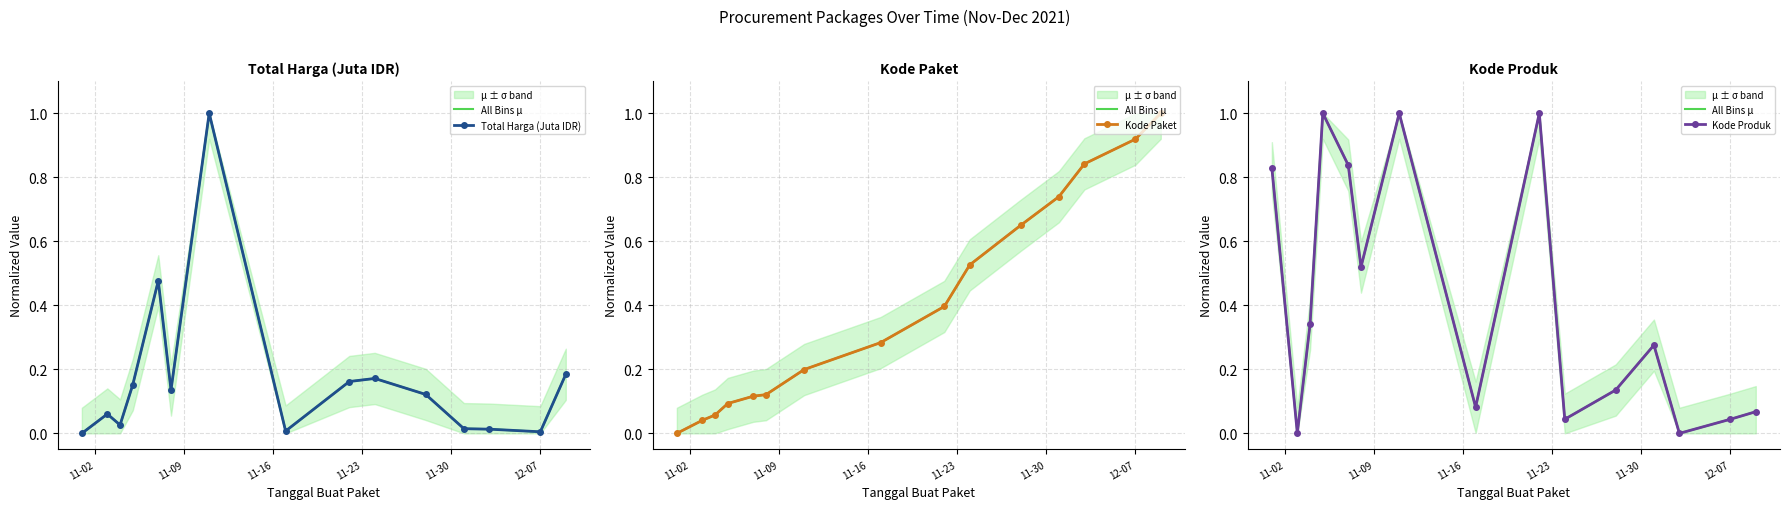

Between 11-09 and 11-23, which series saw the biggest shift?

All Bins μ